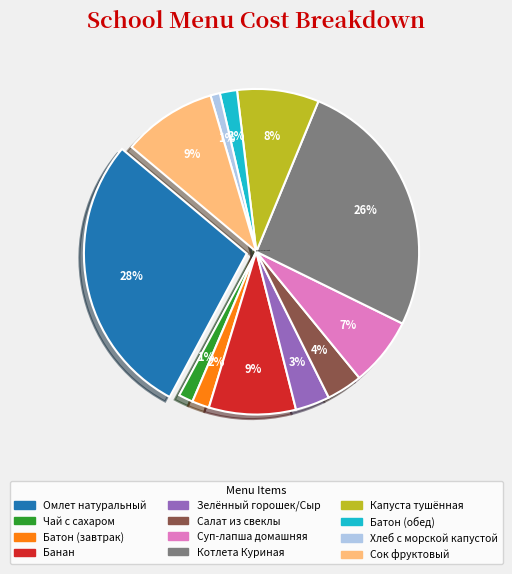

What is the ratio of the value at Салат из свеклы to the value at Омлет натуральный?

0.1